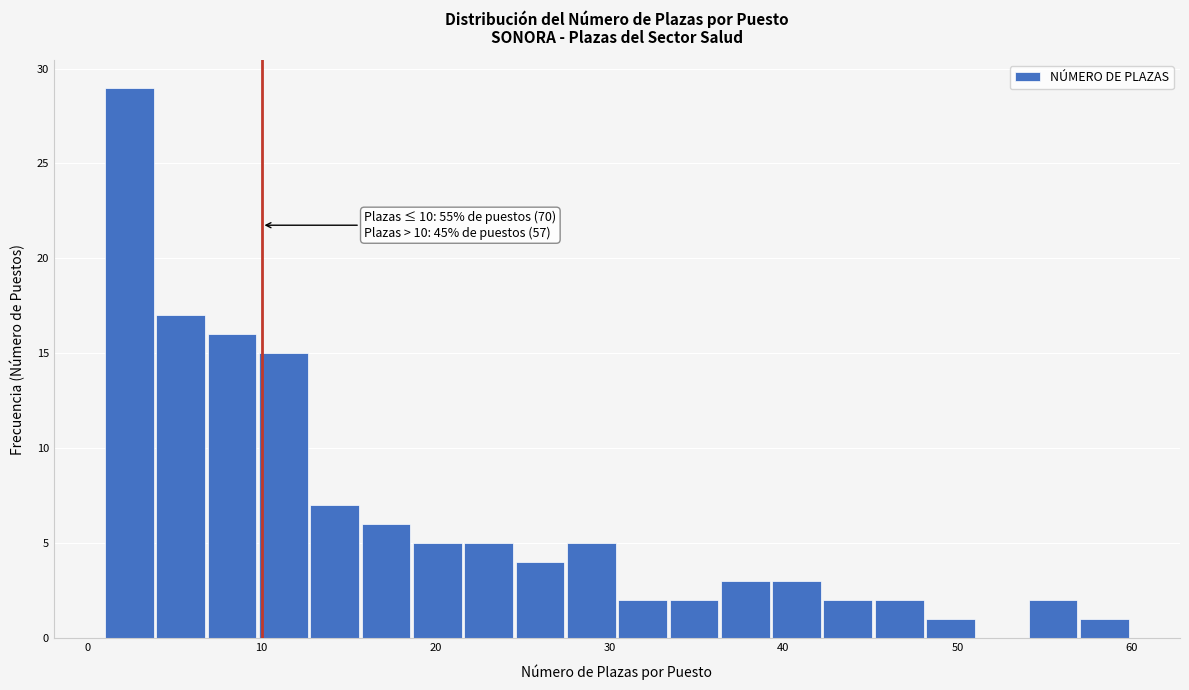

Read against the x-axis, roughly where is the centre of the tallest bar?

2